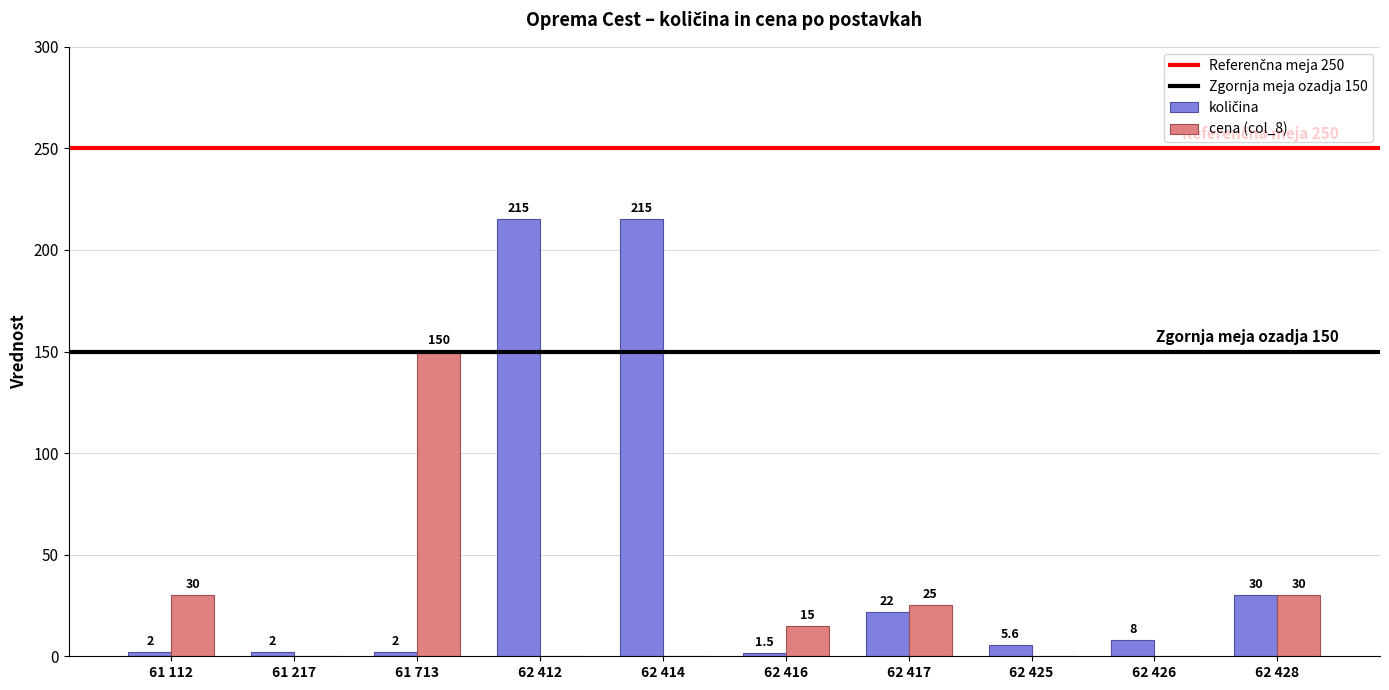

What is the sum of all cena (col_8) values?

250.0